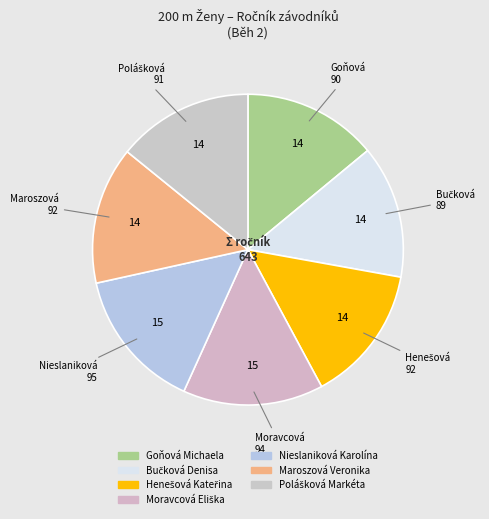

How many segments does this pie chart have?

7